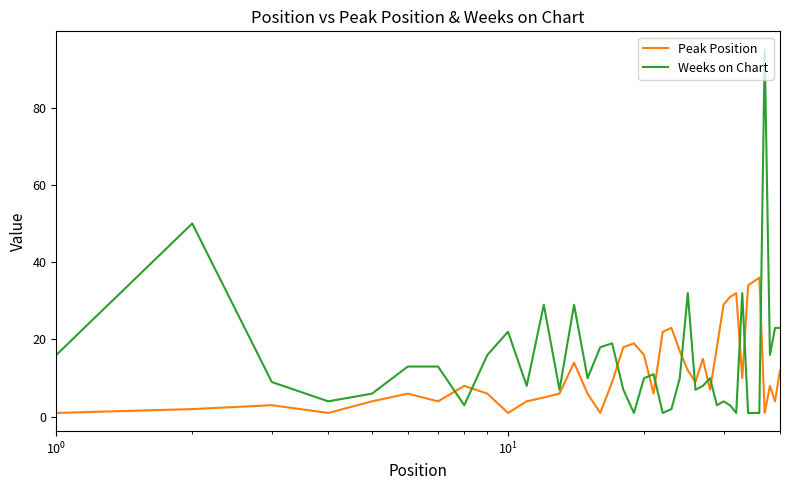

Which series has the largest range (max minus min)?

Weeks on Chart